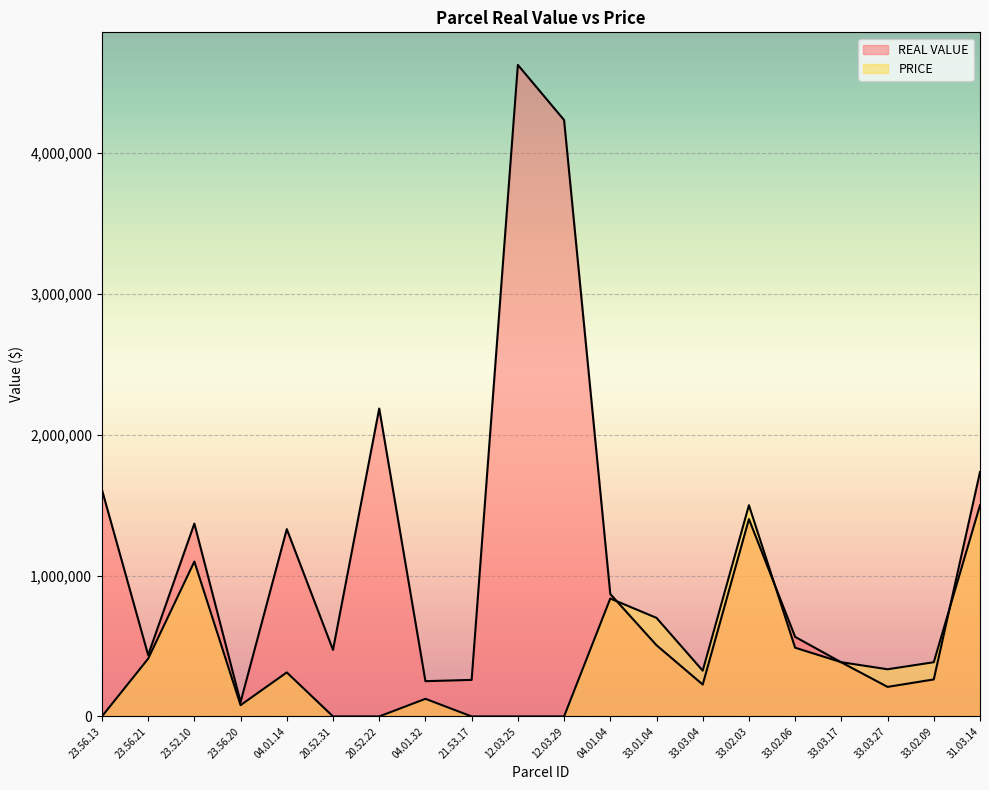

How many lines are shown in the chart?

2